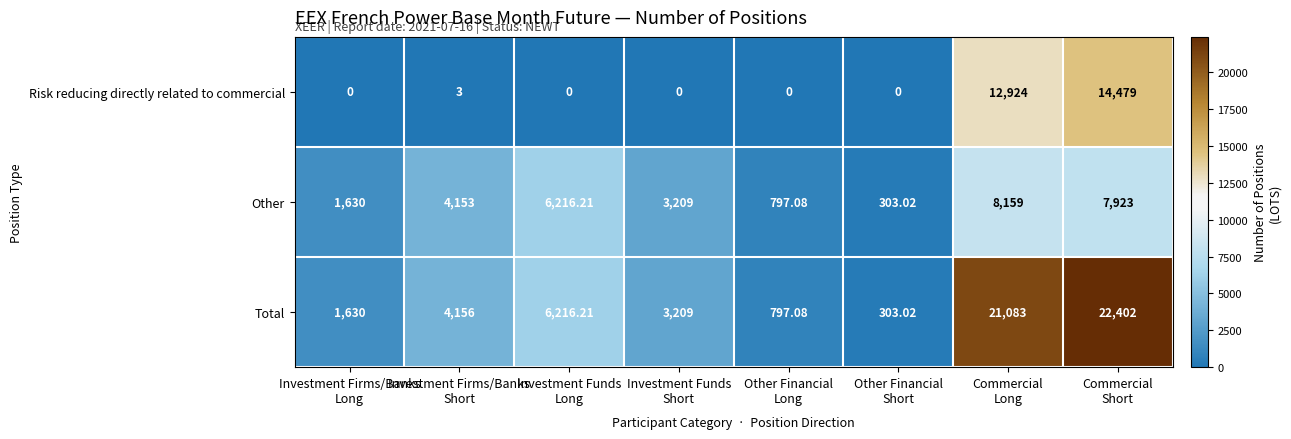

Which series has the largest range (max minus min)?

Total